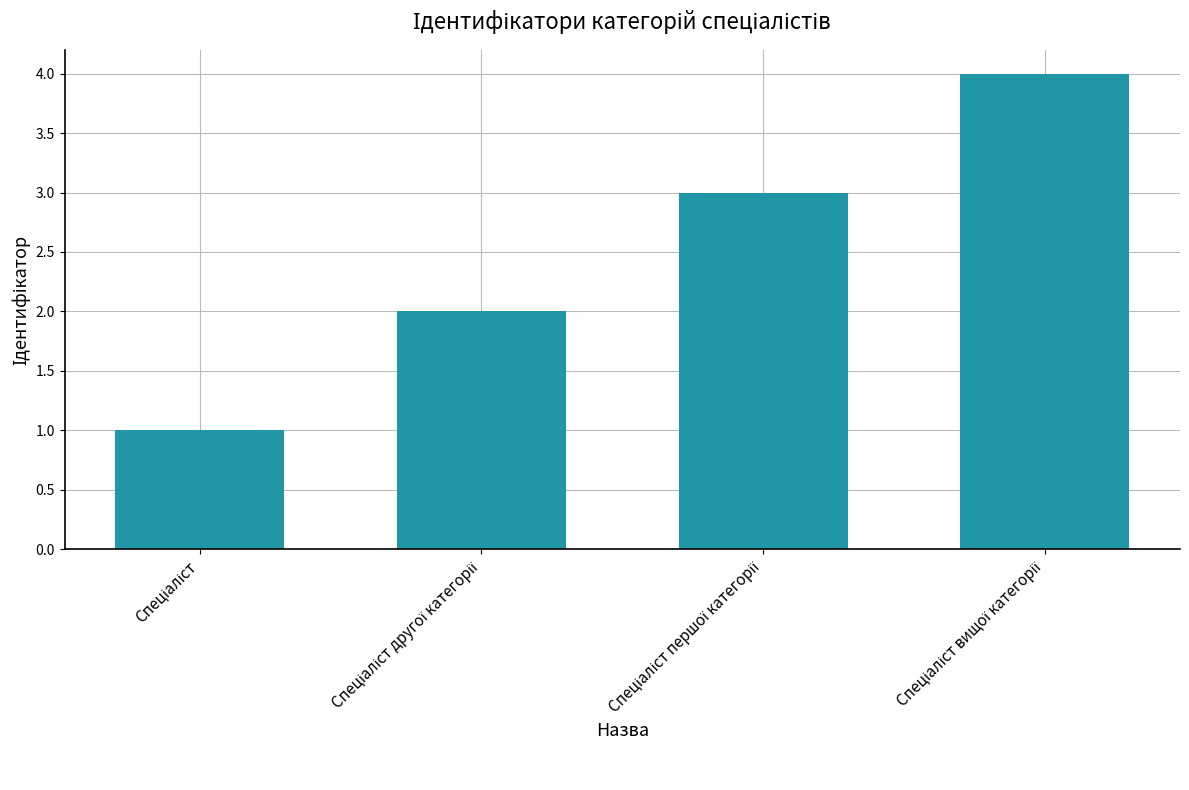

How many categories are shown in the chart?

4